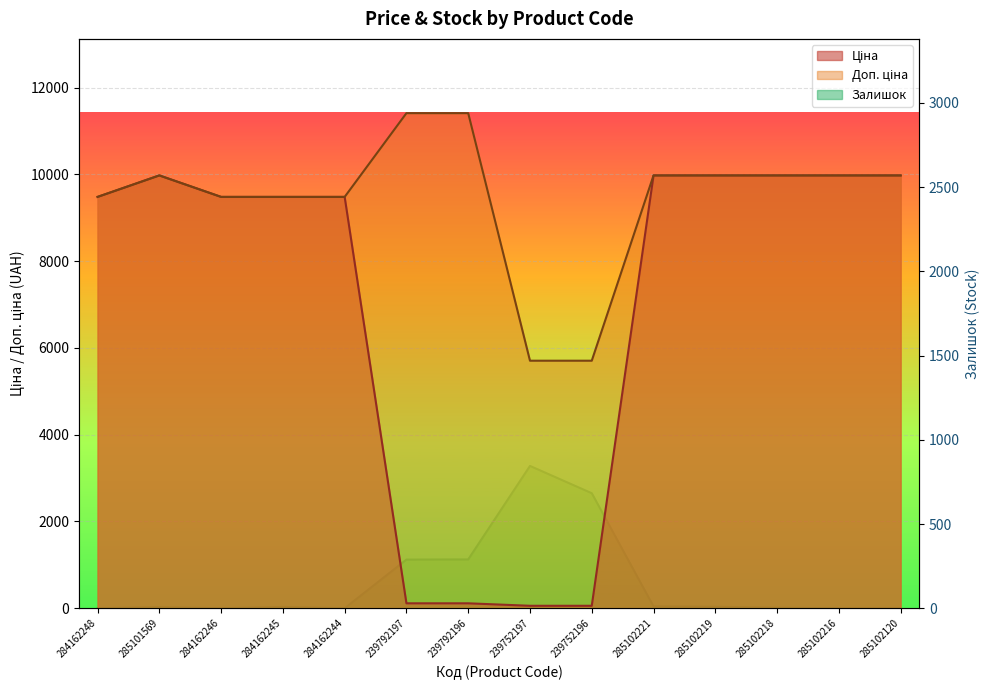

Which category has the lowest value in the Ціна series?

239752197